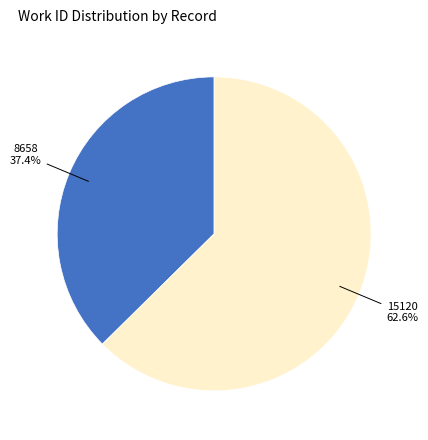

How many segments does this pie chart have?

2